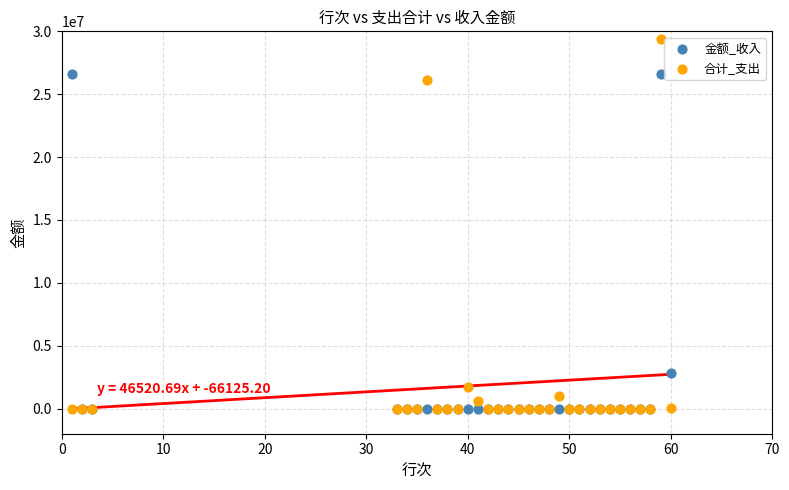

In the 金额_收入 series, what Y value is closest to 13292440?

2833994.8